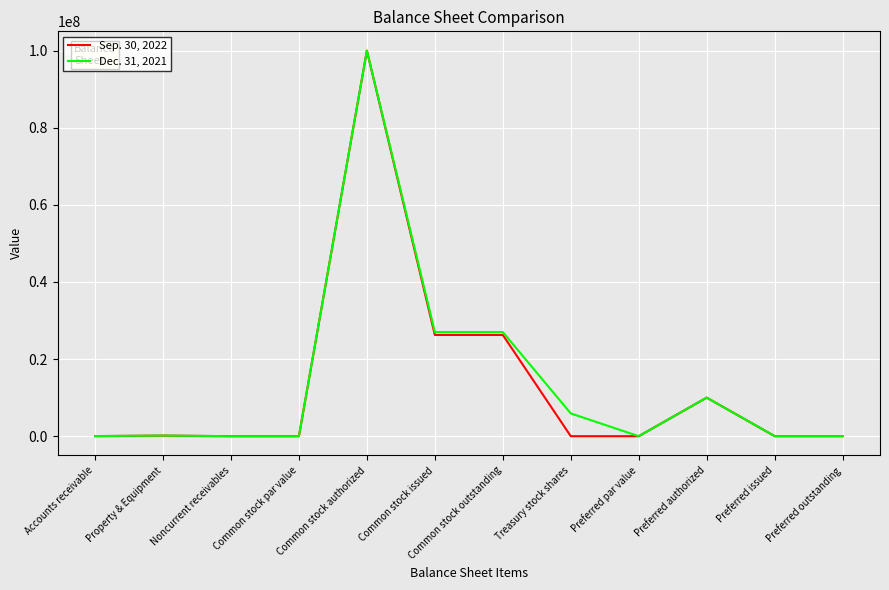

Rank the series by their average value, from lowest to highest.

Sep. 30, 2022, Dec. 31, 2021